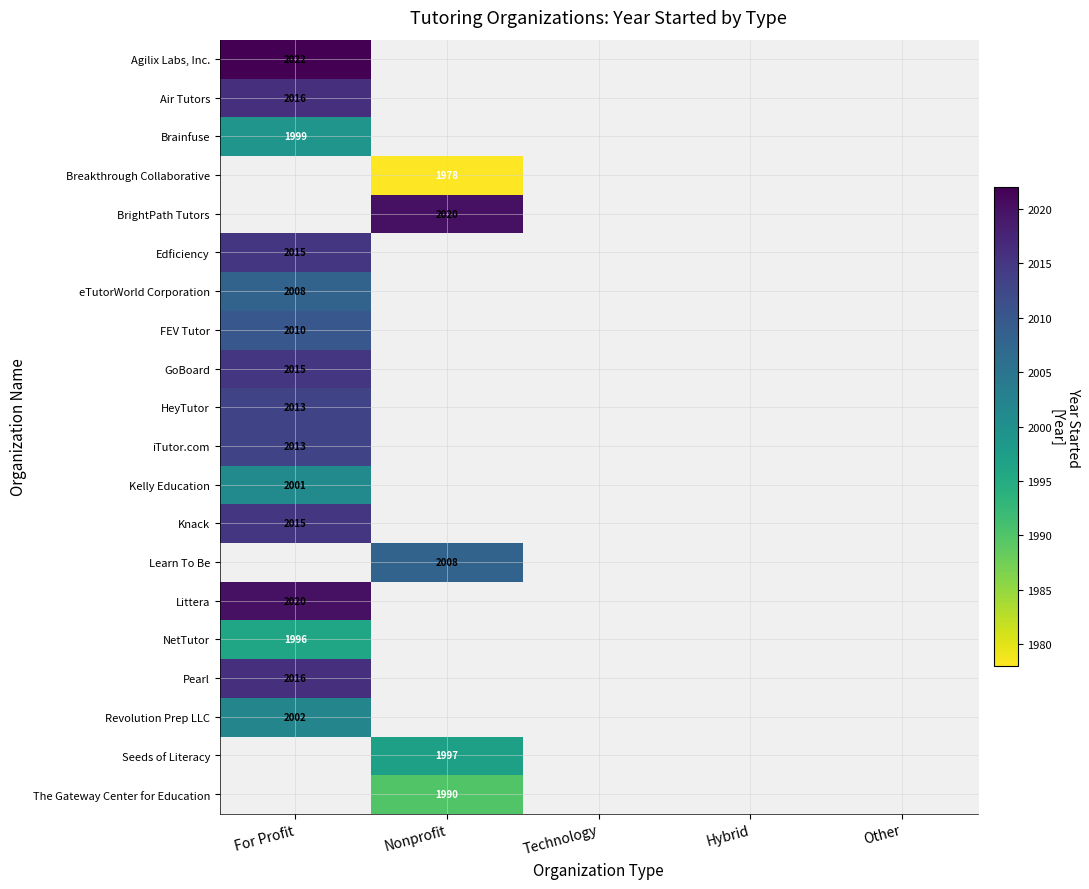

The Agilix Labs, Inc. series shows 1240 at For Profit. True or false?

False